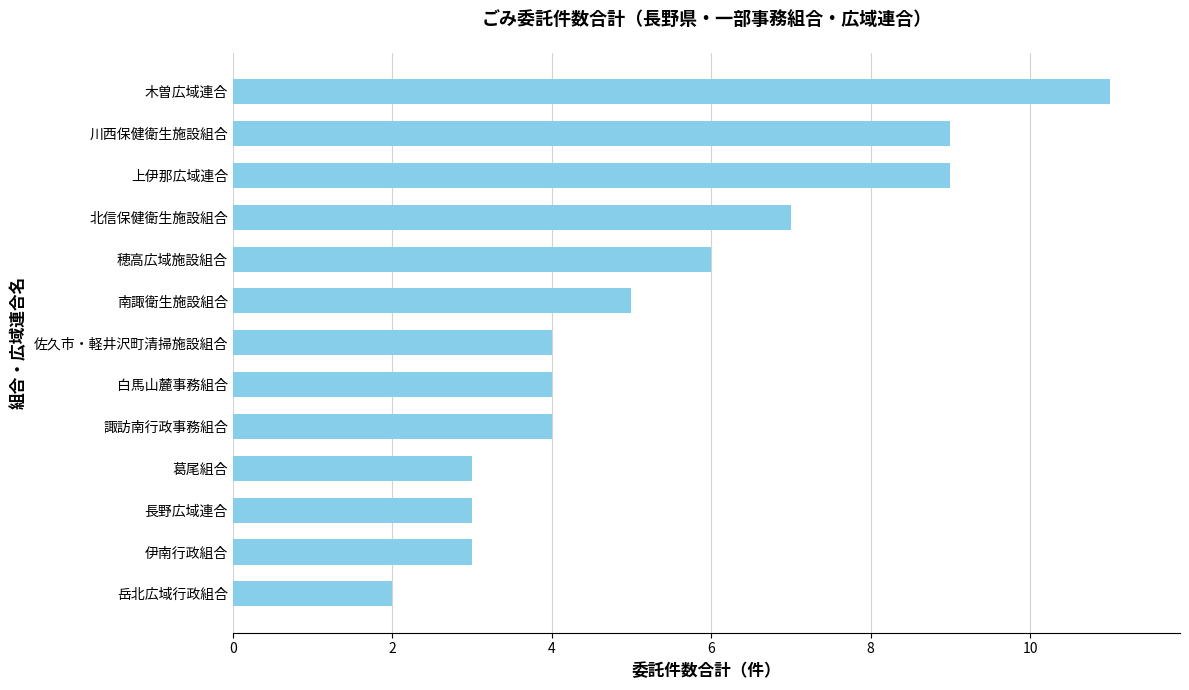

Count the number of categories in the chart.

13